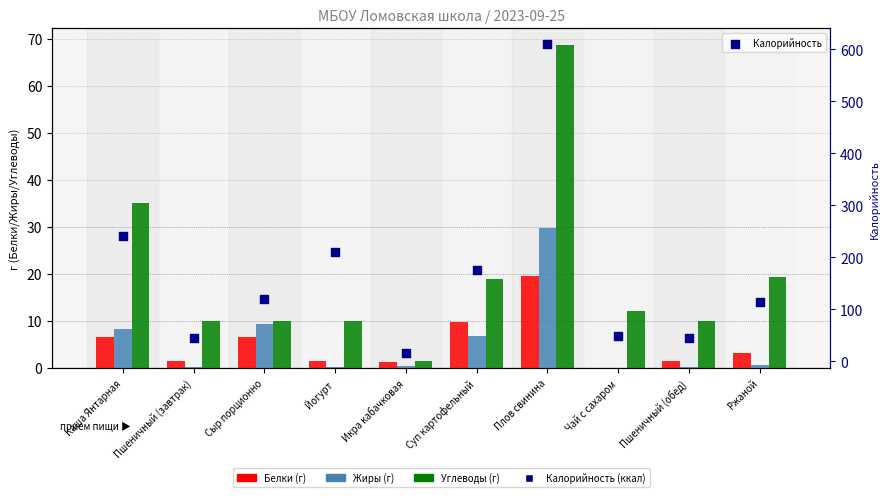

What are all the series names shown in the legend?

Белки, Жиры, Углеводы, Калорийность